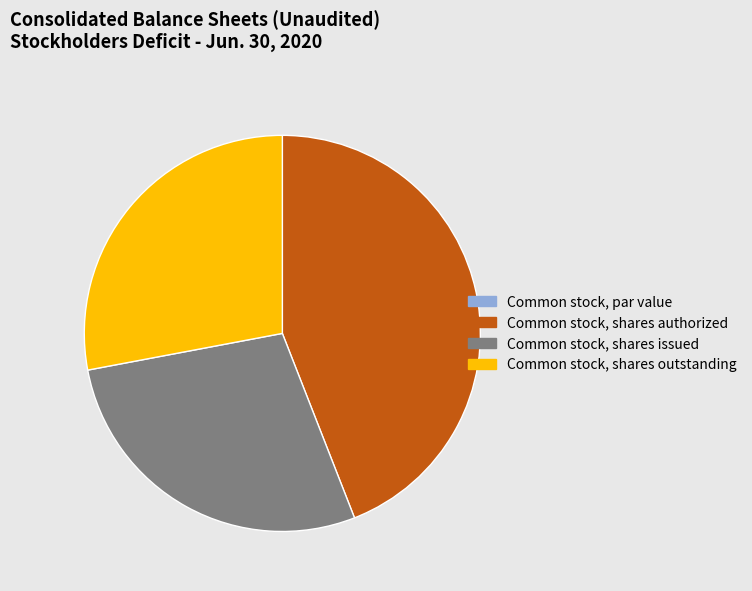

Is there any slice that represents more than half of the pie?

No